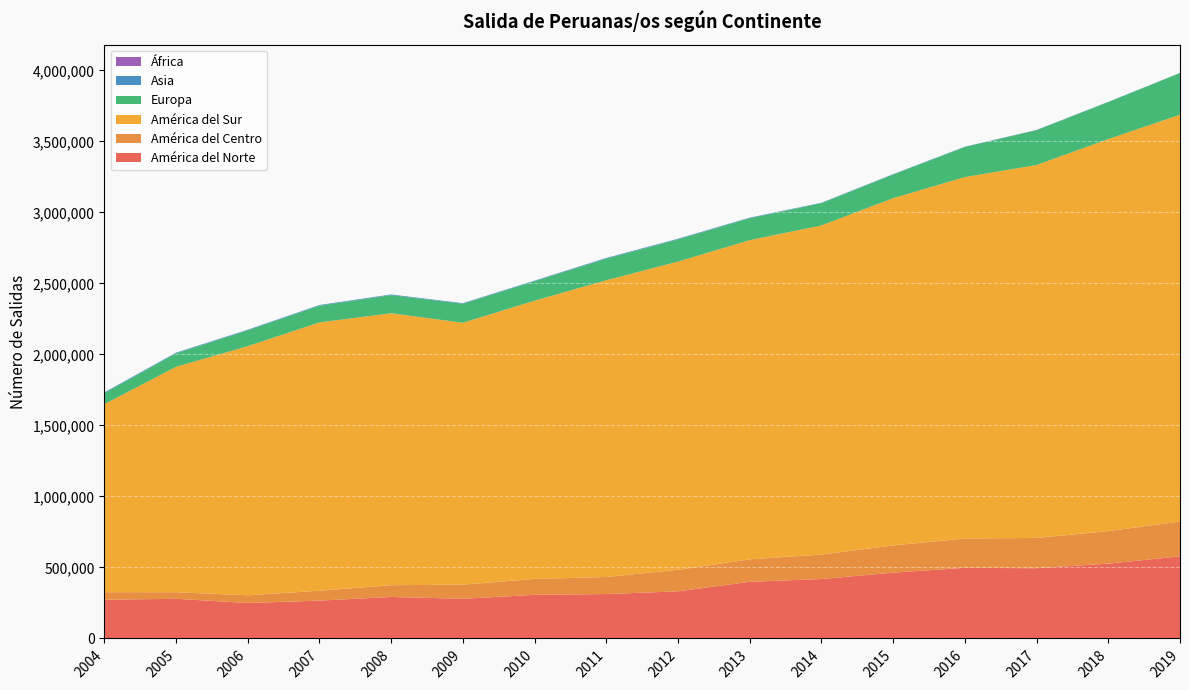

Reading left to right, list all the values displayed in this chart.

América del Norte: 272793	279251	249691	266488	292195	279283	307311	312785	331930	398646	418603	463444	497499	494656	527131	578072
América del Centro: 53377	46501	54501	69755	82819	99678	112265	120021	151855	158459	172101	192018	206335	213400	228816	245468
América del Sur: 1323685	1587294	1754079	1889486	1915442	1844295	1959051	2089825	2170236	2247908	2318118	2445134	2545580	2626282	2761024	2865219
Europa: 77533	94724	111478	118081	127149	134142	137210	152272	156713	154900	156963	166997	211616	245183	260927	293254
Asia: 5106	4530	4098	4300	4722	3623	3872	4540	3988	3380	2455	2306	1953	1558	775	643
África: 420	286	367	339	321	434	390	311	290	300	209	184	296	477	376	256